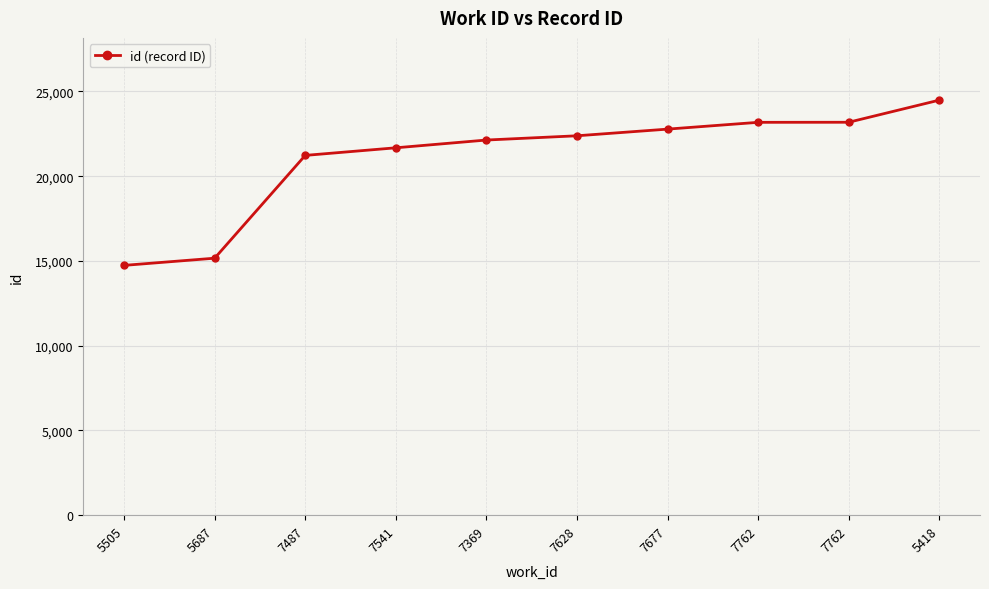

List the labels in order of value, largest first.

5418, 7762, 7762, 7677, 7628, 7369, 7541, 7487, 5687, 5505